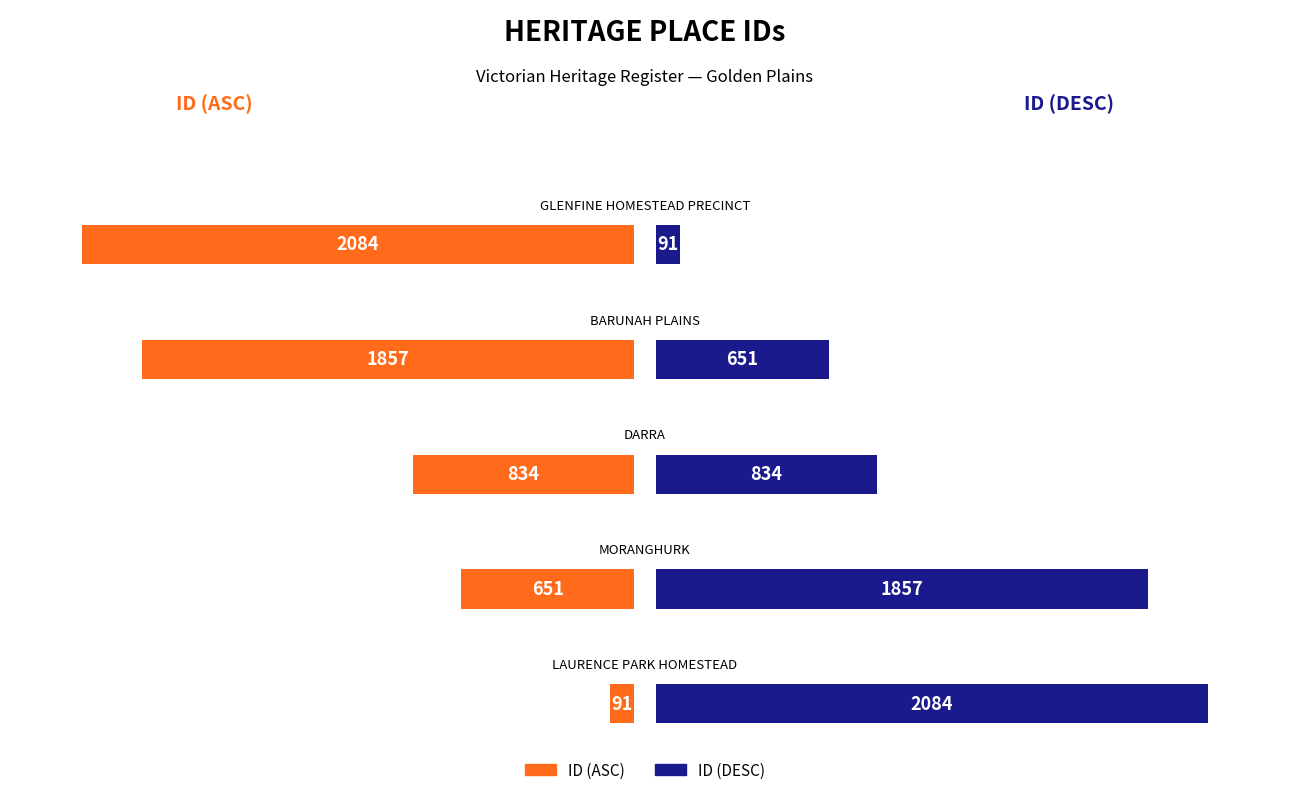

What is the maximum value for Left?

2084